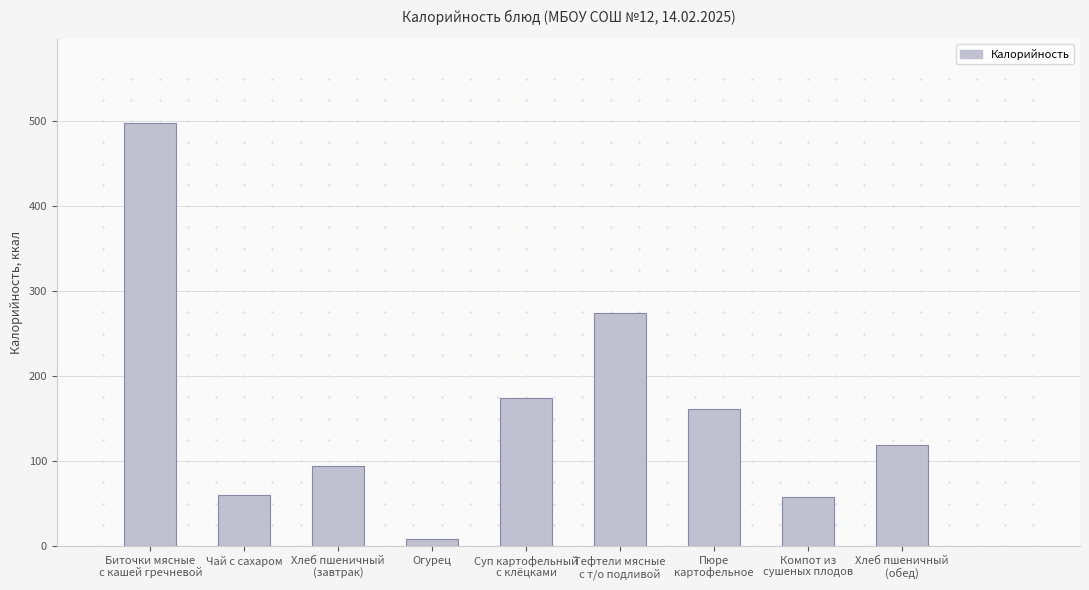

What is the minimum value shown in the chart?

8.5